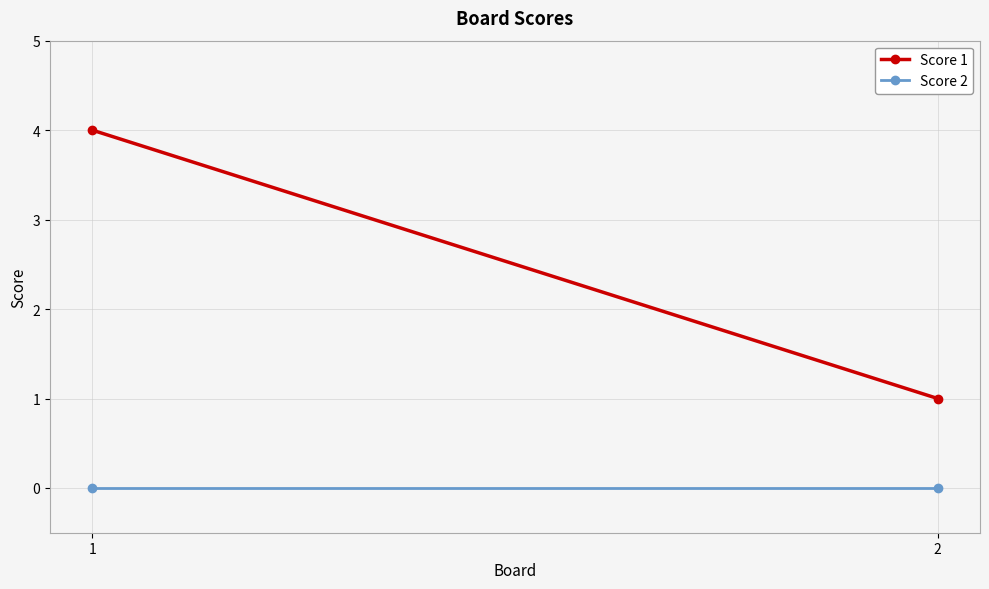

How many data points in Score 1 are less than 4?

1